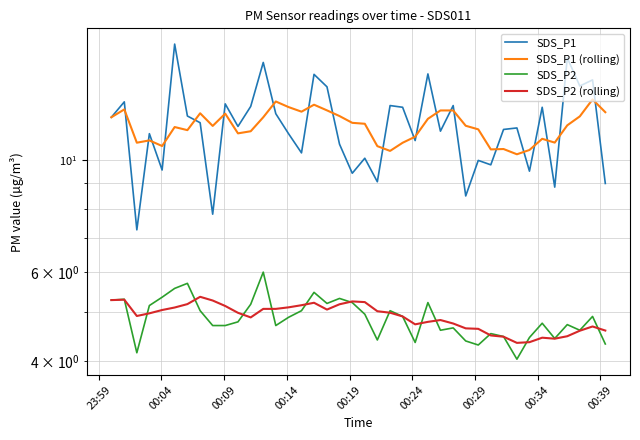

Which series has the largest total across all categories?

SDS_P1